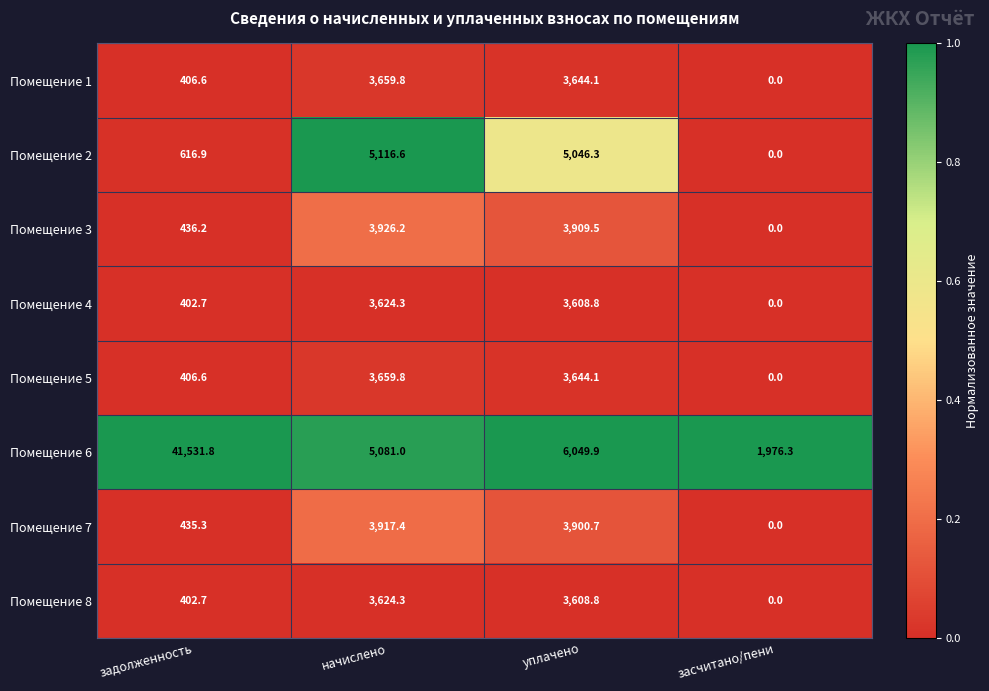

At how many categories does at least one series exceed 0?

4